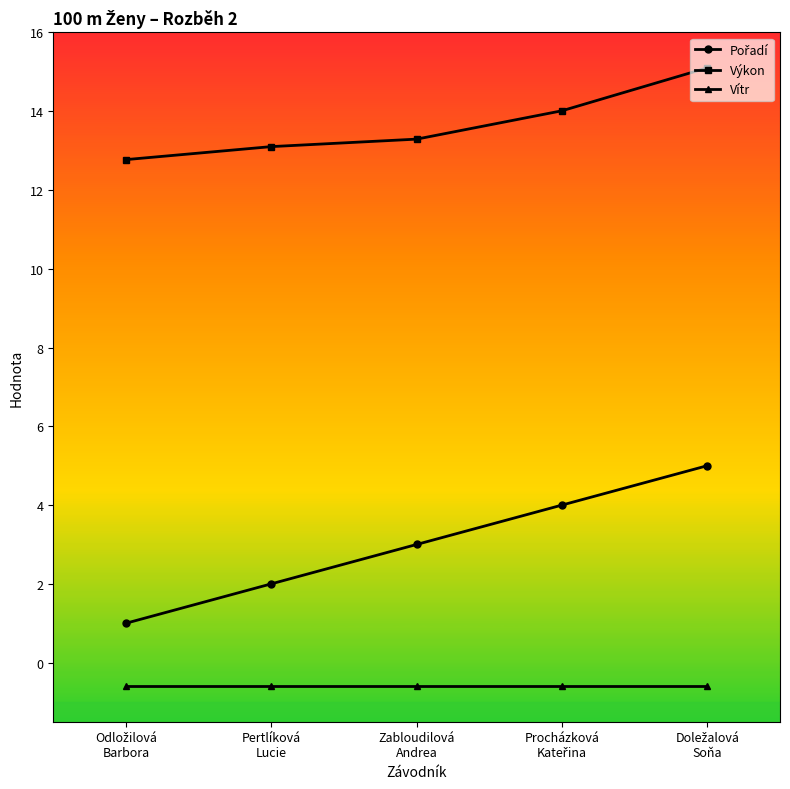

What is the label of the 4th point from the right?

Pertlíková
Lucie